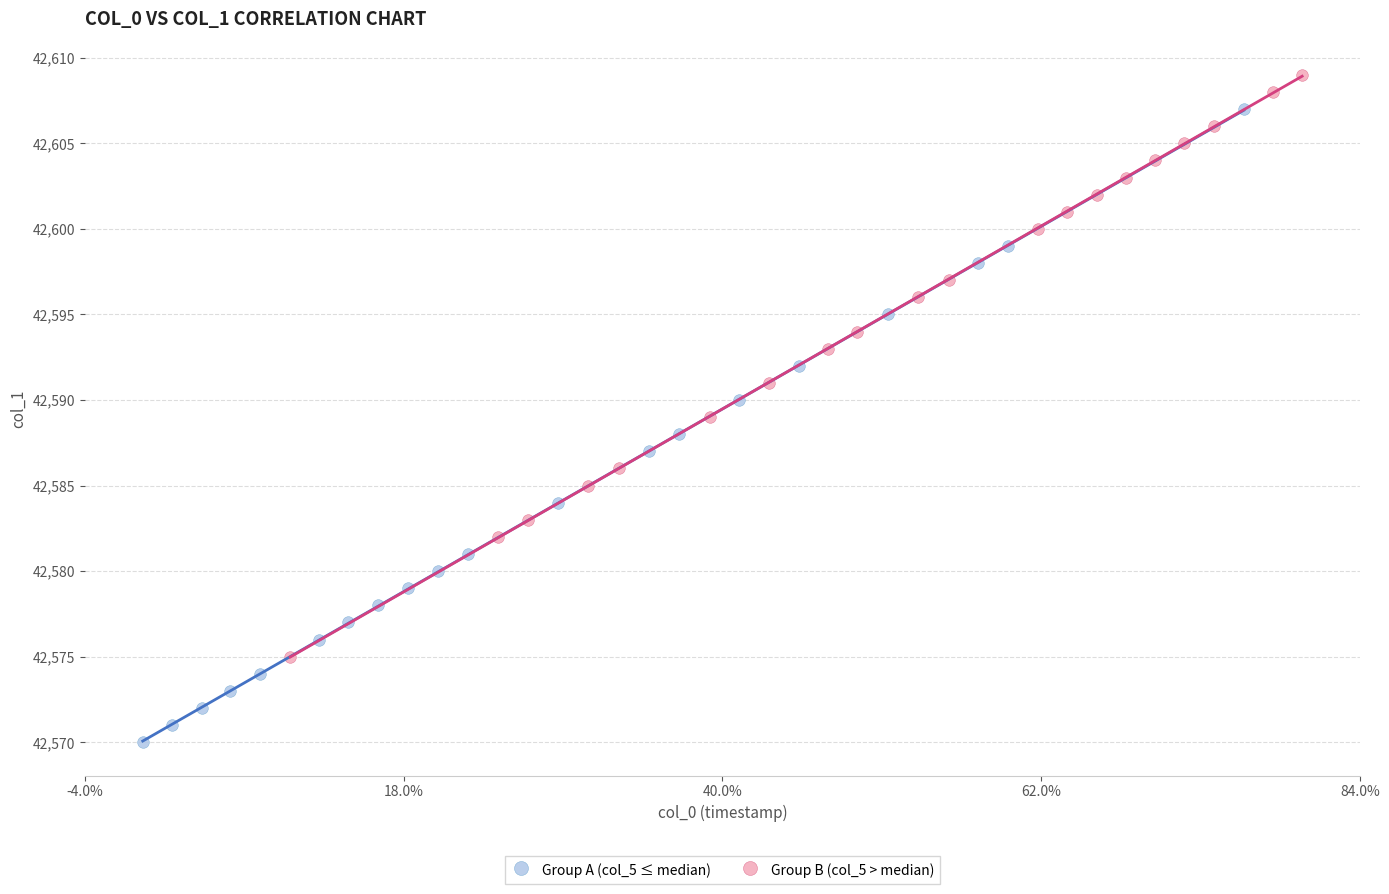

Which series has the widest spread of Y values?

Group A (col_5 ≤ median)